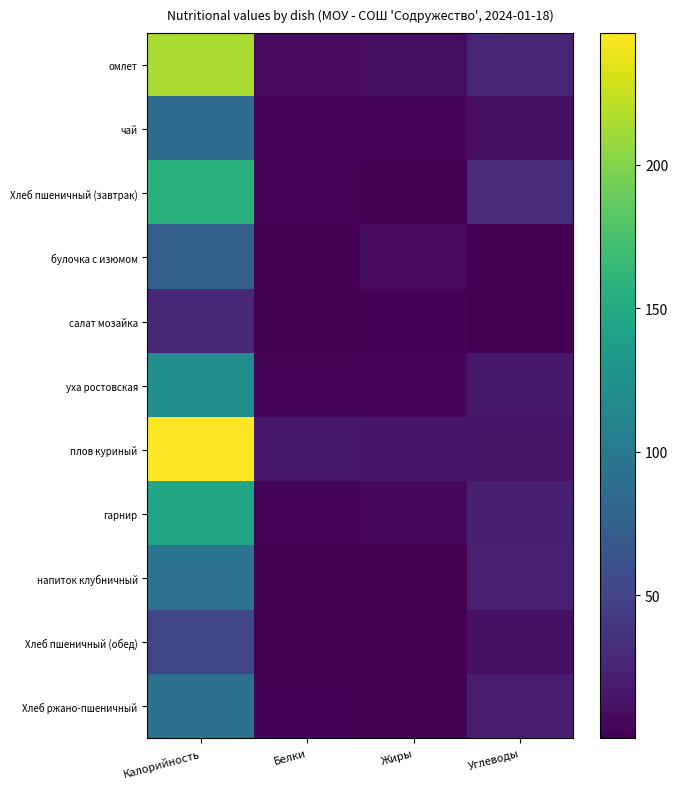

What is the smallest value displayed?

0.1